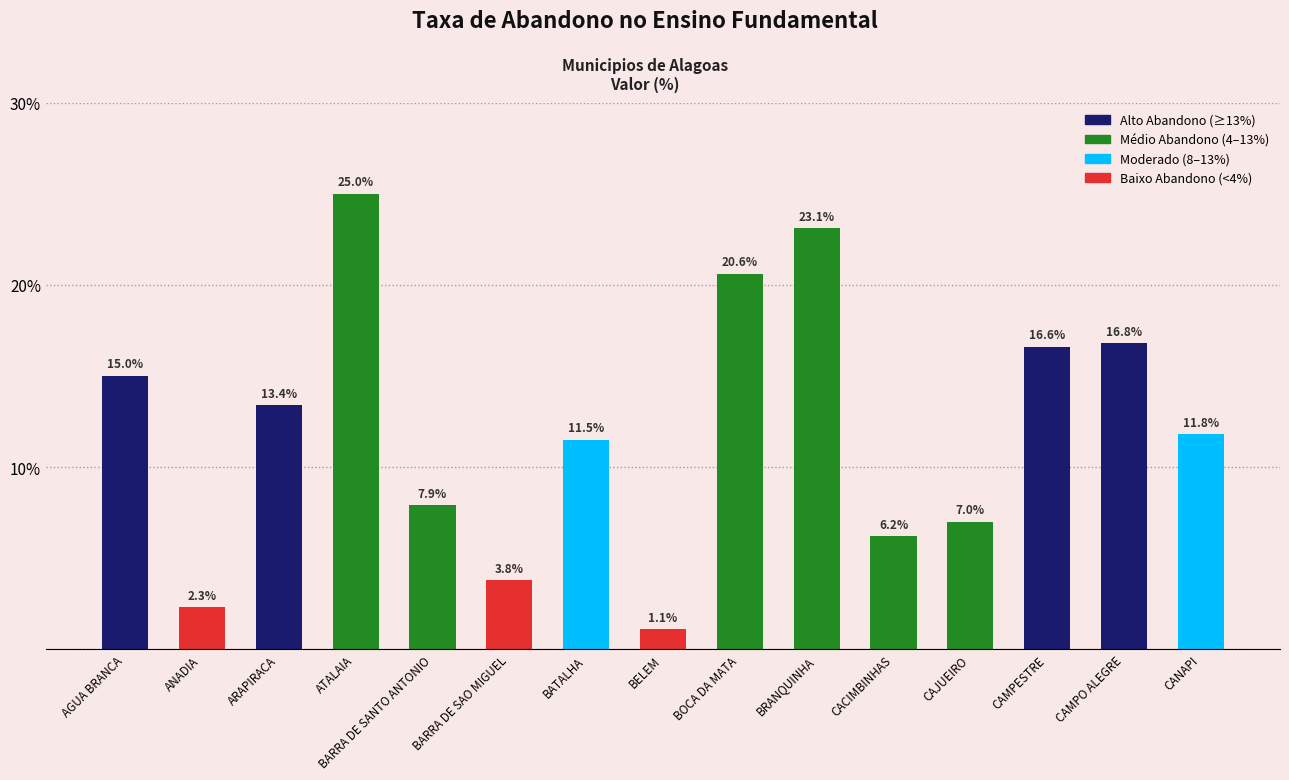

List the labels in order of value, largest first.

ATALAIA, BRANQUINHA, BOCA DA MATA, CAMPO ALEGRE, CAMPESTRE, AGUA BRANCA, ARAPIRACA, CANAPI, BATALHA, BARRA DE SANTO ANTONIO, CAJUEIRO, CACIMBINHAS, BARRA DE SAO MIGUEL, ANADIA, BELEM